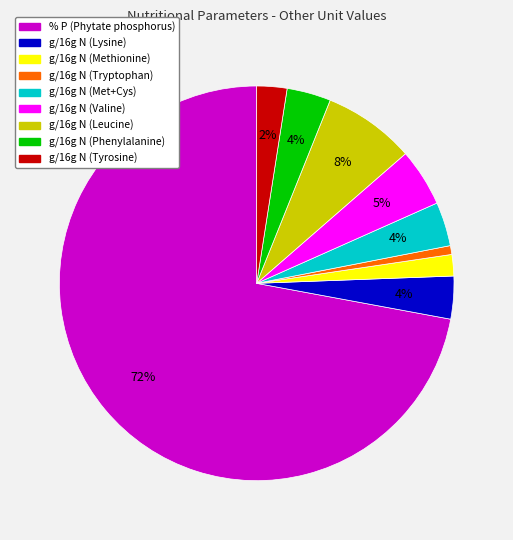

Is there a majority slice in this chart?

Yes